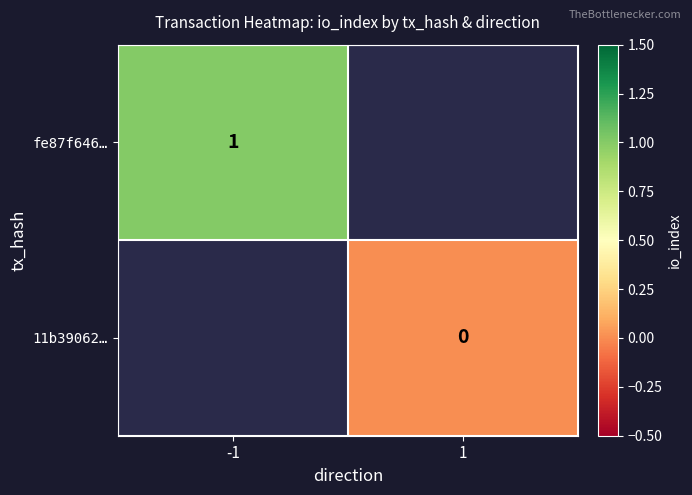

The fe87f646… series shows 1 at -1. True or false?

True